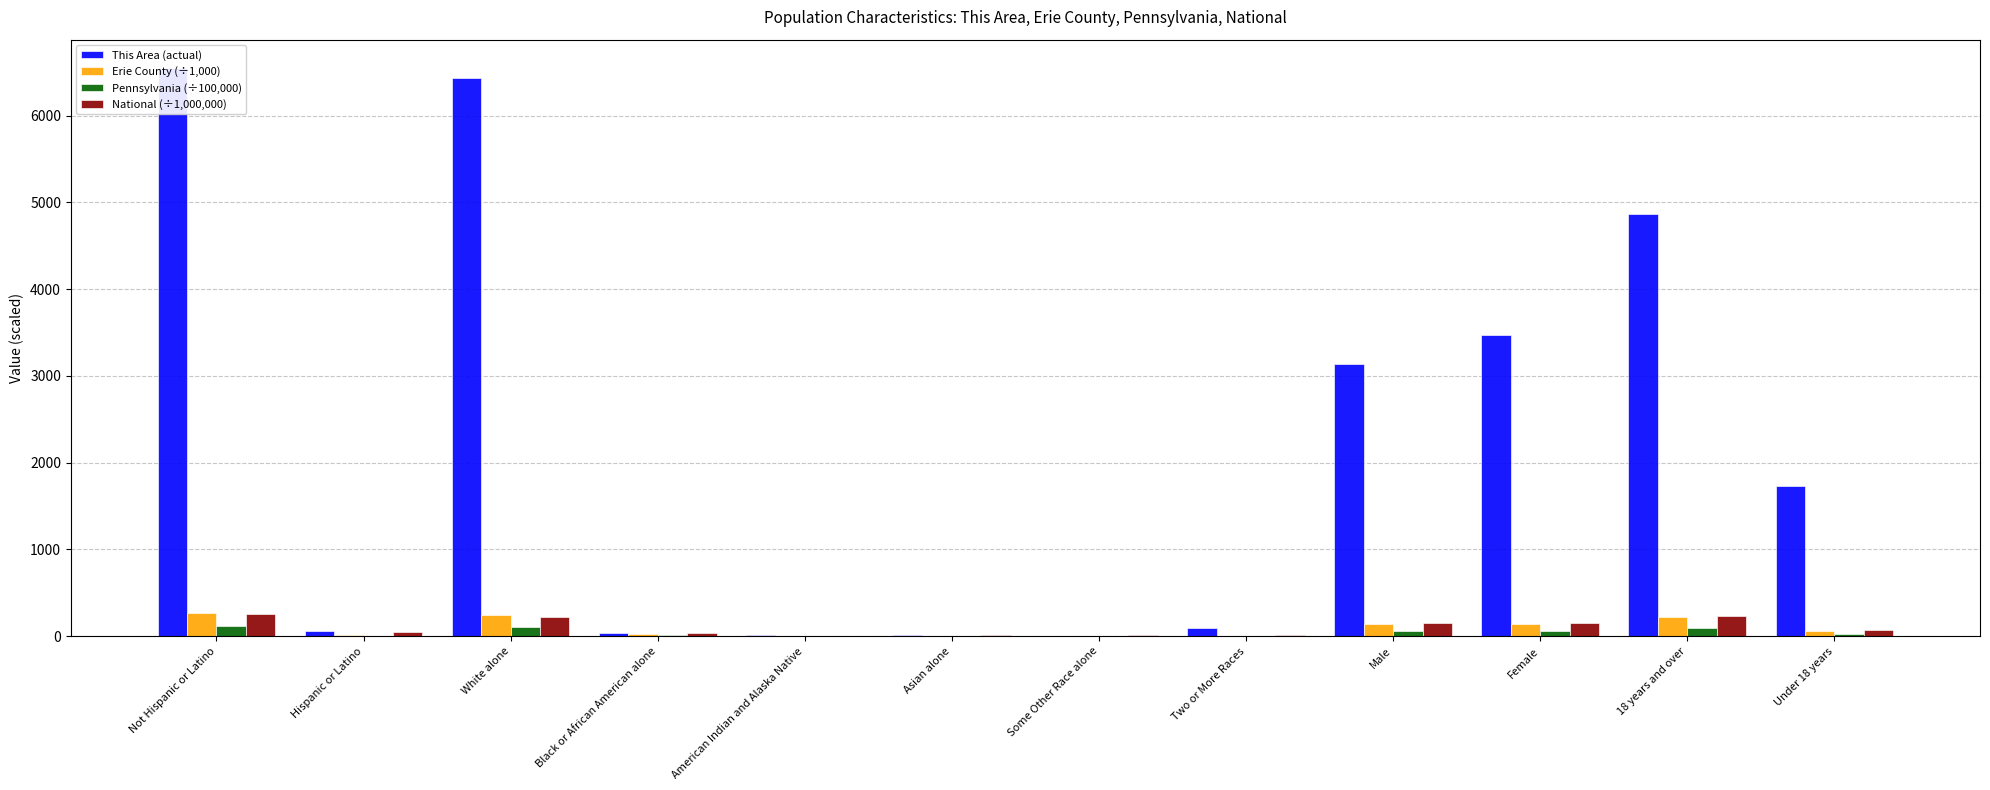

Reading left to right, transcribe all the data shown in this chart.

This Area (actual): Not Hispanic or Latino=6549.0	Hispanic or Latino=56.0	White alone=6440.0	Black or African American alone=32.0	American Indian and Alaska Native=11.0	Asian alone=19.0	Some Other Race alone=6.0	Two or More Races=94.0	Male=3134.0	Female=3471.0	18 years and over=4871.0	Under 18 years=1734.0
Erie County (÷1,000): Not Hispanic or Latino=271.0	Hispanic or Latino=9.5	White alone=247.6	Black or African American alone=20.2	American Indian and Alaska Native=0.6	Asian alone=3.1	Some Other Race alone=3.2	Two or More Races=5.9	Male=138.0	Female=142.6	18 years and over=216.8	Under 18 years=63.8
Pennsylvania (÷100,000): Not Hispanic or Latino=119.8	Hispanic or Latino=7.2	White alone=104.1	Black or African American alone=13.8	American Indian and Alaska Native=0.3	Asian alone=3.5	Some Other Race alone=3.0	Two or More Races=2.4	Male=61.9	Female=65.1	18 years and over=99.1	Under 18 years=27.9
National (÷1,000,000): Not Hispanic or Latino=258.3	Hispanic or Latino=50.5	White alone=223.6	Black or African American alone=38.9	American Indian and Alaska Native=2.9	Asian alone=14.7	Some Other Race alone=19.1	Two or More Races=9.0	Male=151.8	Female=157.0	18 years and over=234.6	Under 18 years=74.2